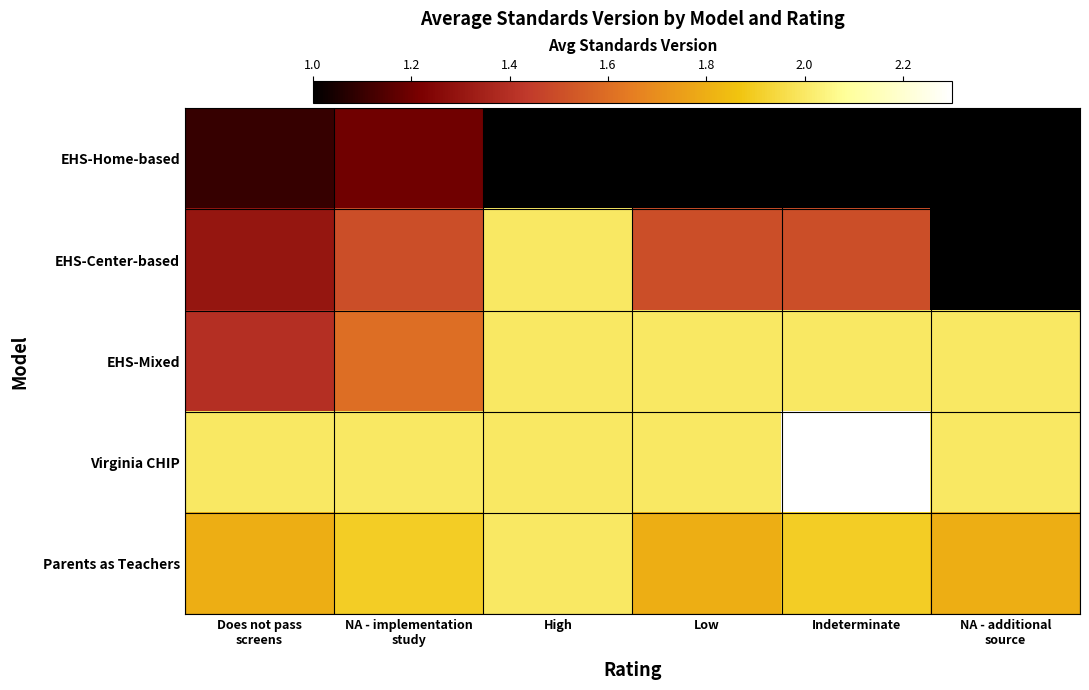

At how many categories does at least one series exceed 1?

6